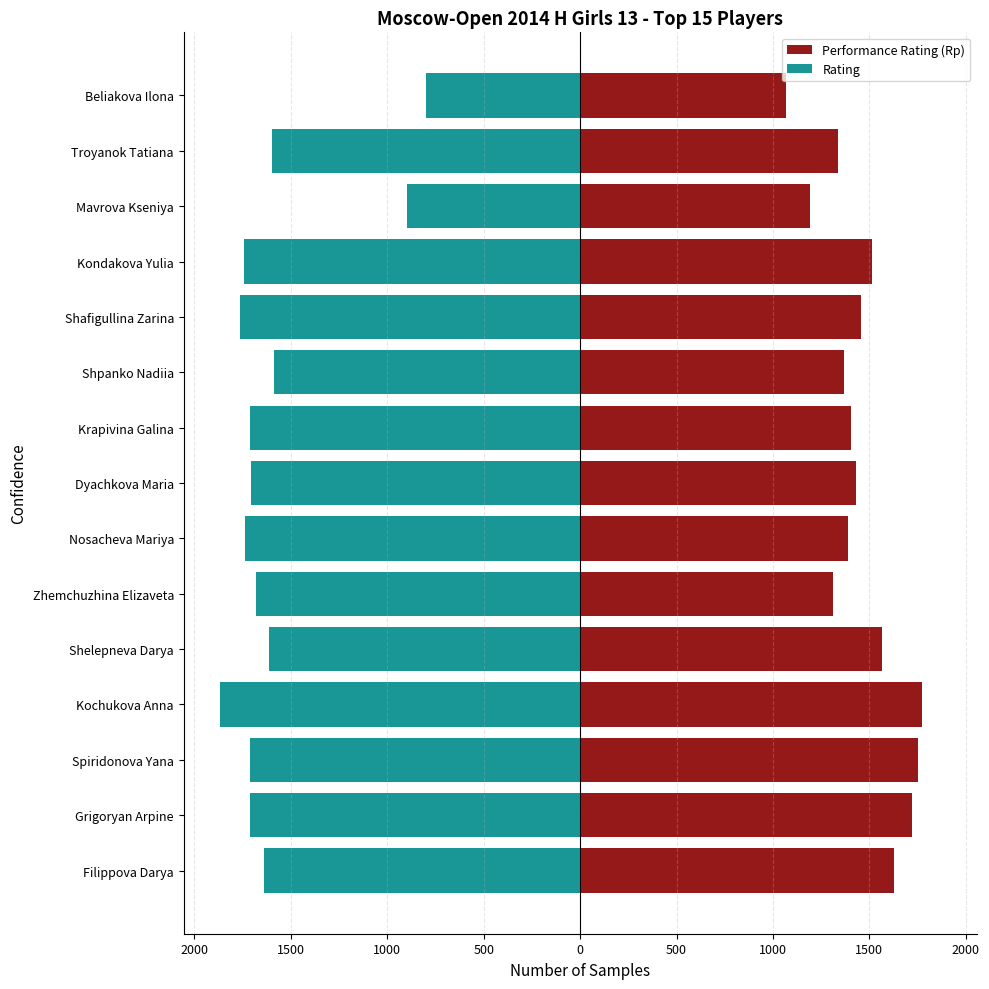

How many values in the Performance Rating (Rp) series are below 1432?

7